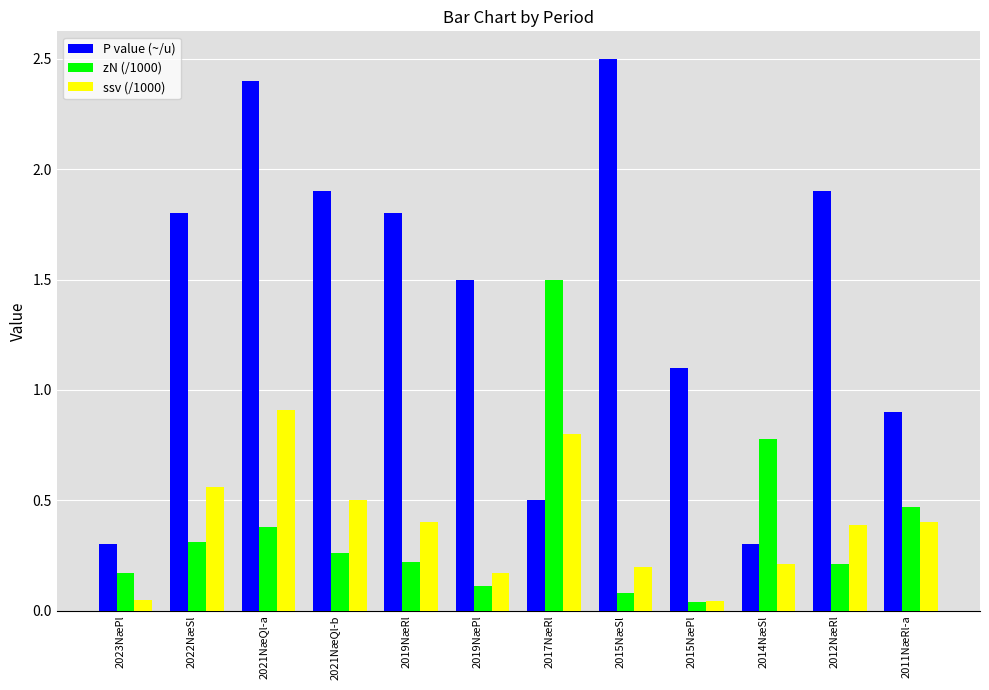

Which series changed the most between 2021NæQl-a and 2015NæPl?

P value (~/u)